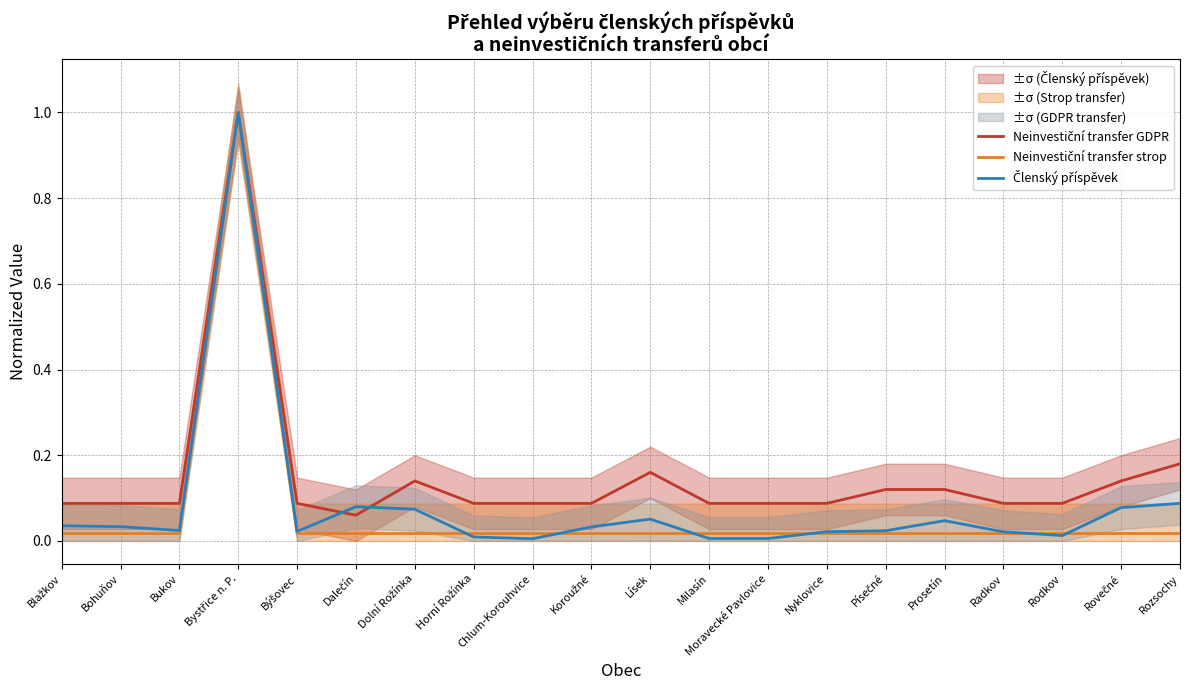

What is the maximum value for Neinvestiční transfer strop?

1.0